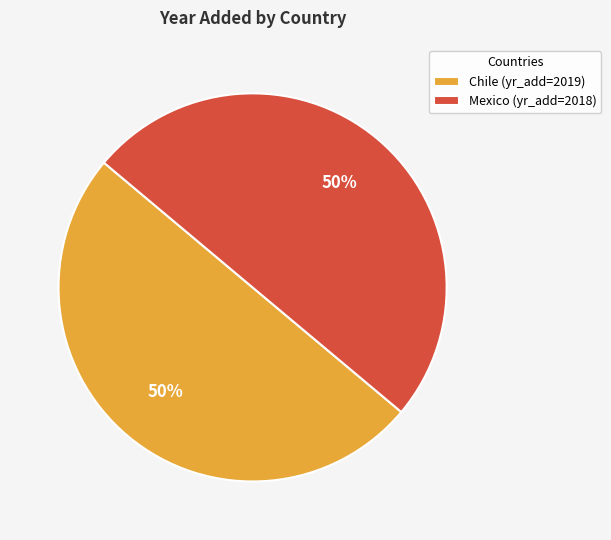

The Chile slice represents 62% of the pie. True or false?

False